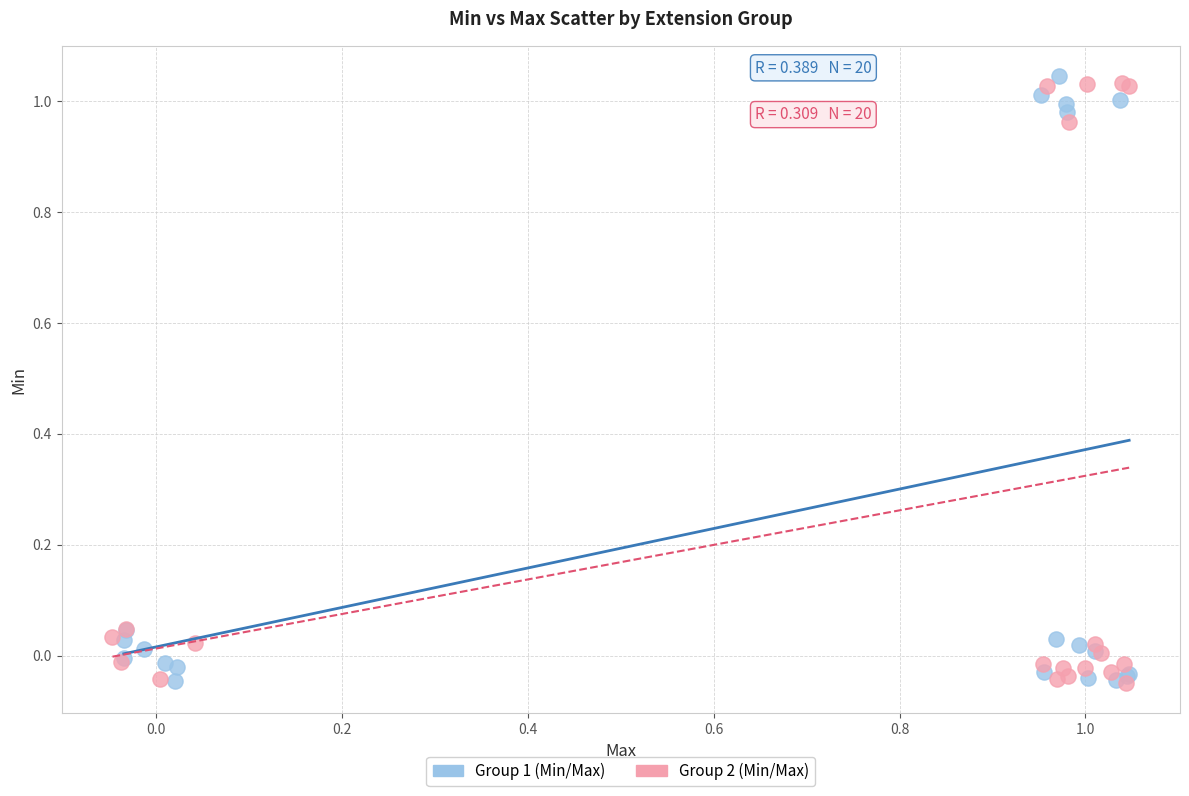

What are all the series names shown in the legend?

Group 1 (Min/Max), Group 2 (Min/Max)